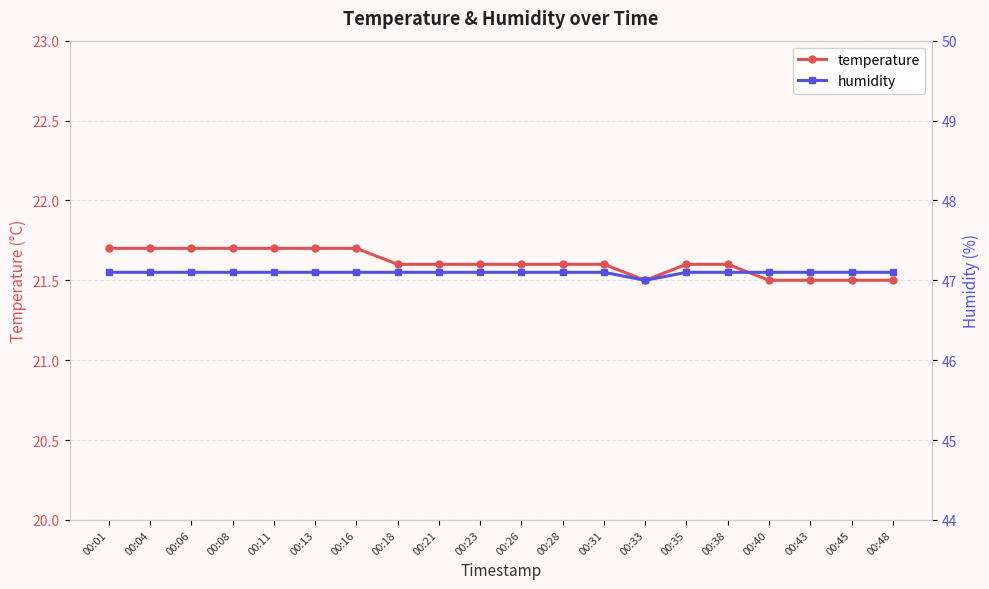

Count the number of categories in the chart.

20